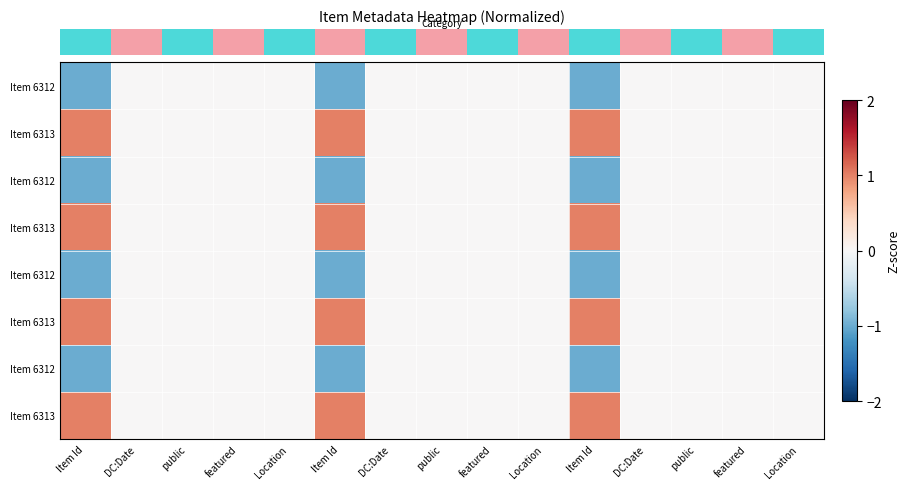

At which category does the chart reach its peak across all series?

Item Id